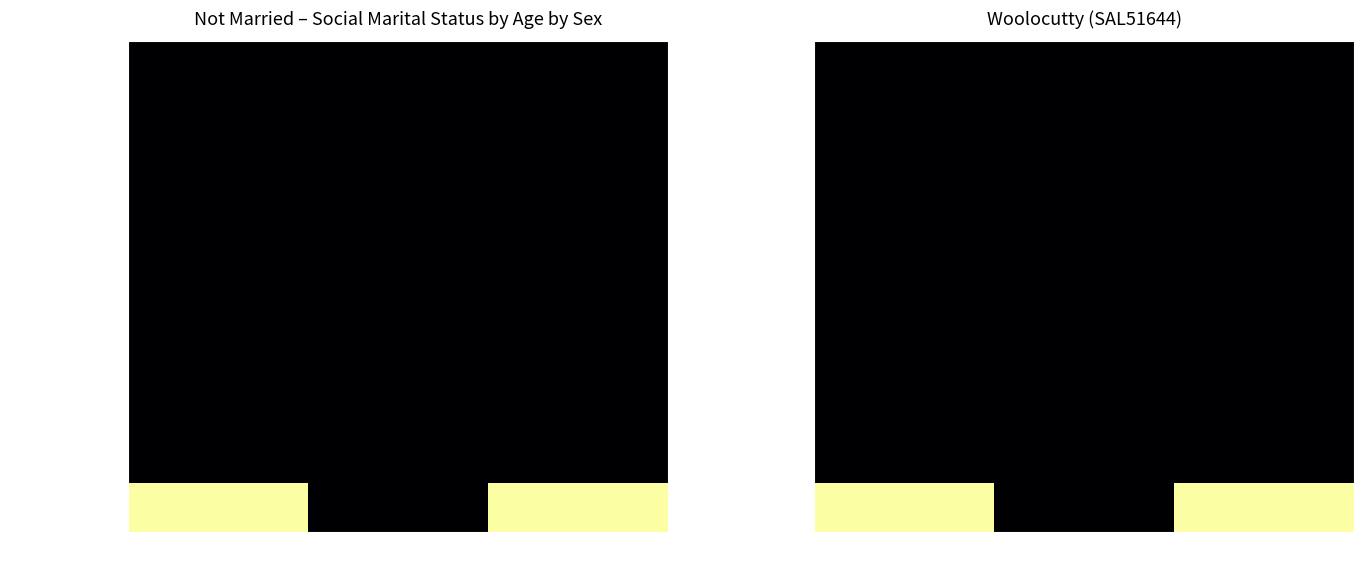

How many categories are shown in the chart?

3